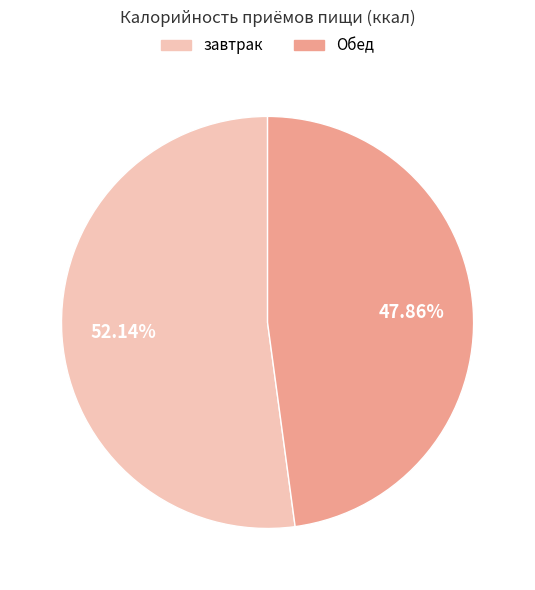

What percentage is the завтрак slice, to the nearest percent?

52%